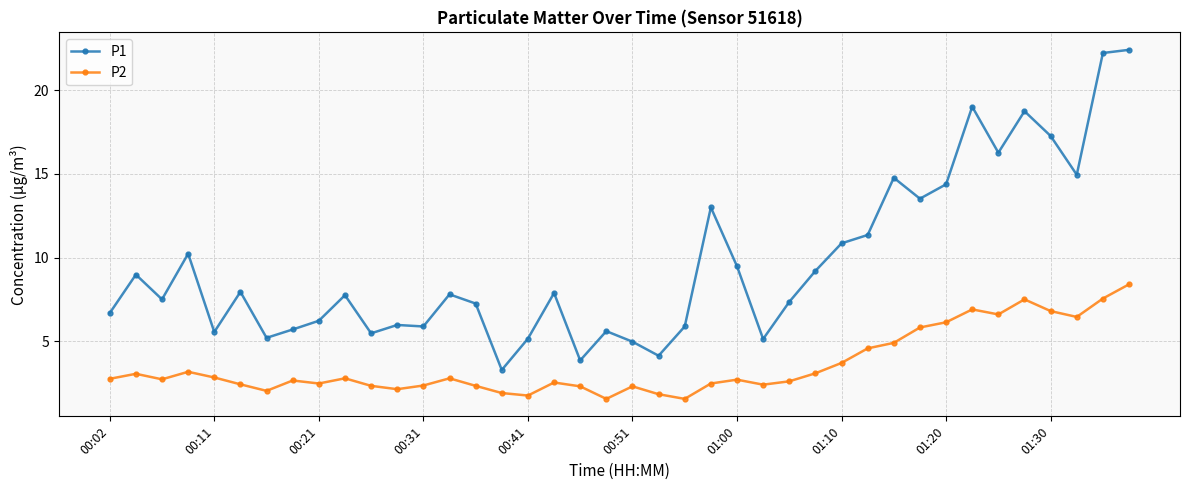

What is the average value of the P1 series?

9.6